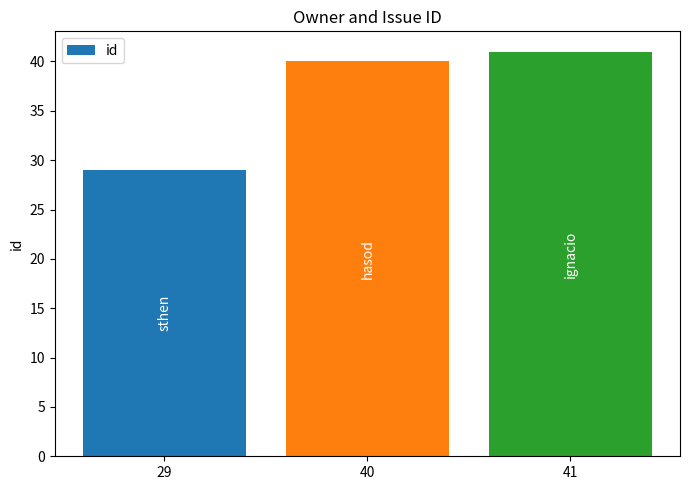

The chart shows a value of 9 at 29. True or false?

False